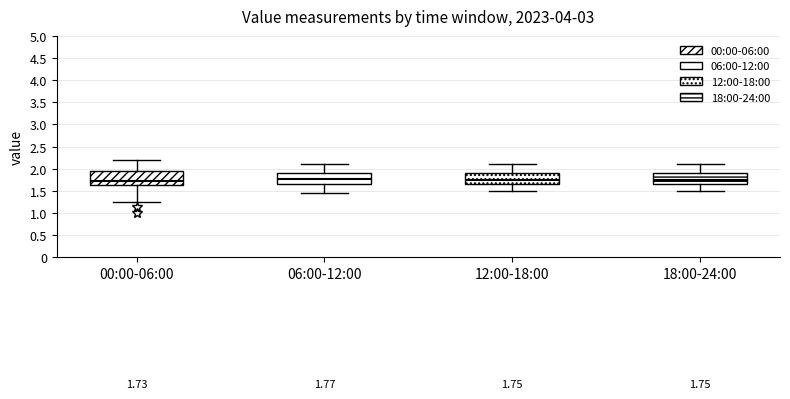

Which box is the tallest, from its lower edge to its upper edge?

00:00-06:00